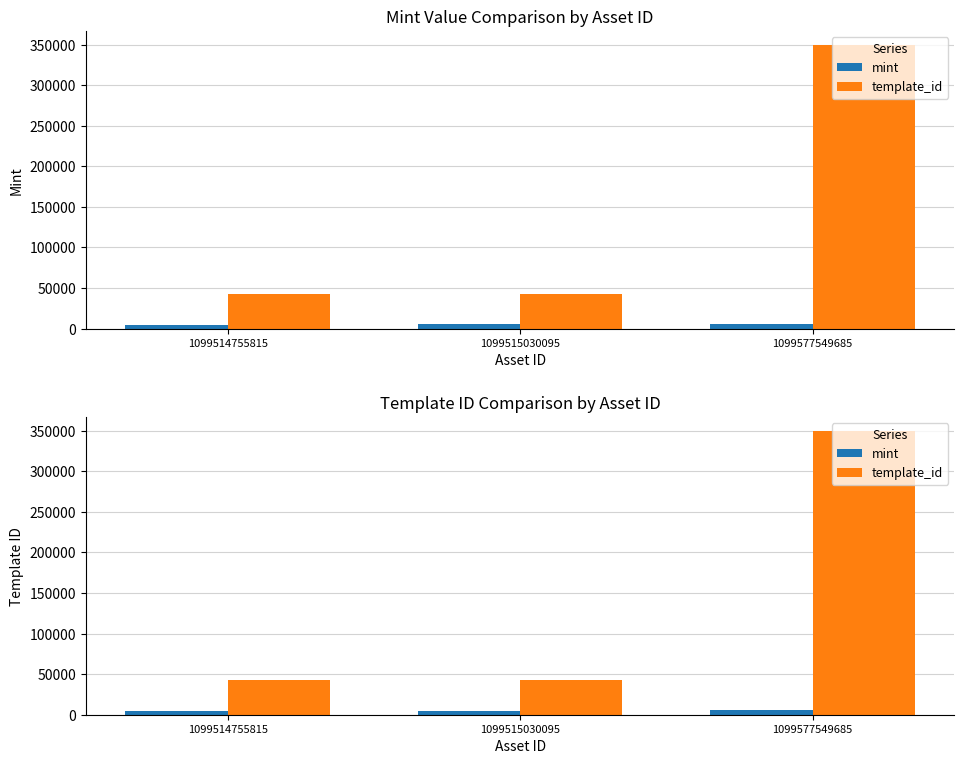

What value does the template_id series have at 1099514755815, to the nearest 50?

42400